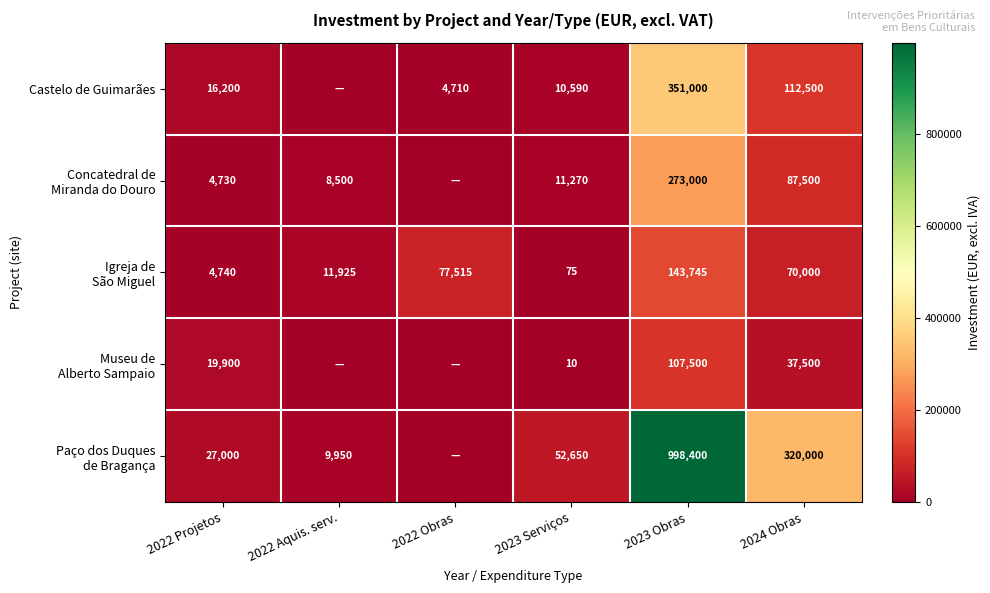

What is the difference between the highest and lowest values at 2022 Projetos?

22270